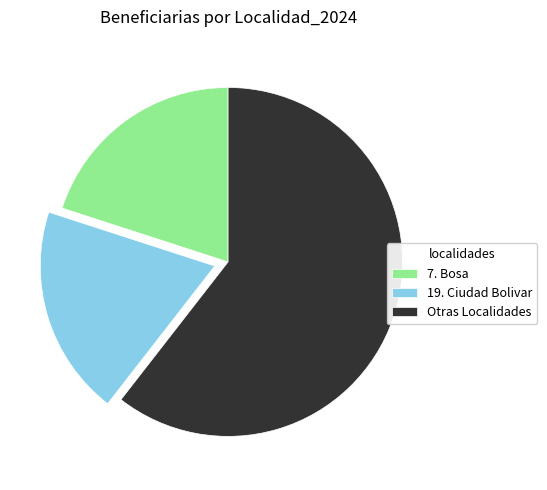

Is it true that Otras Localidades is 67% of the pie?

False